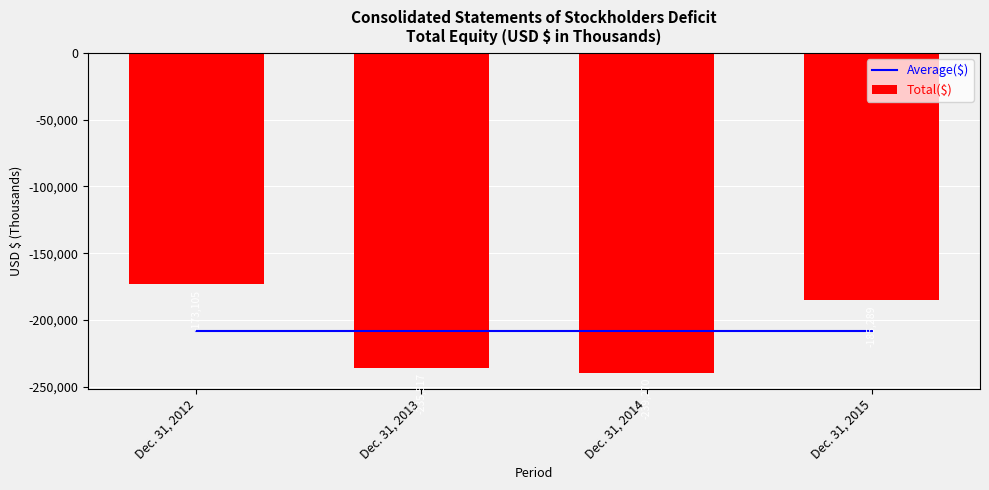

Which category has the lowest value across all series?

Dec. 31, 2014